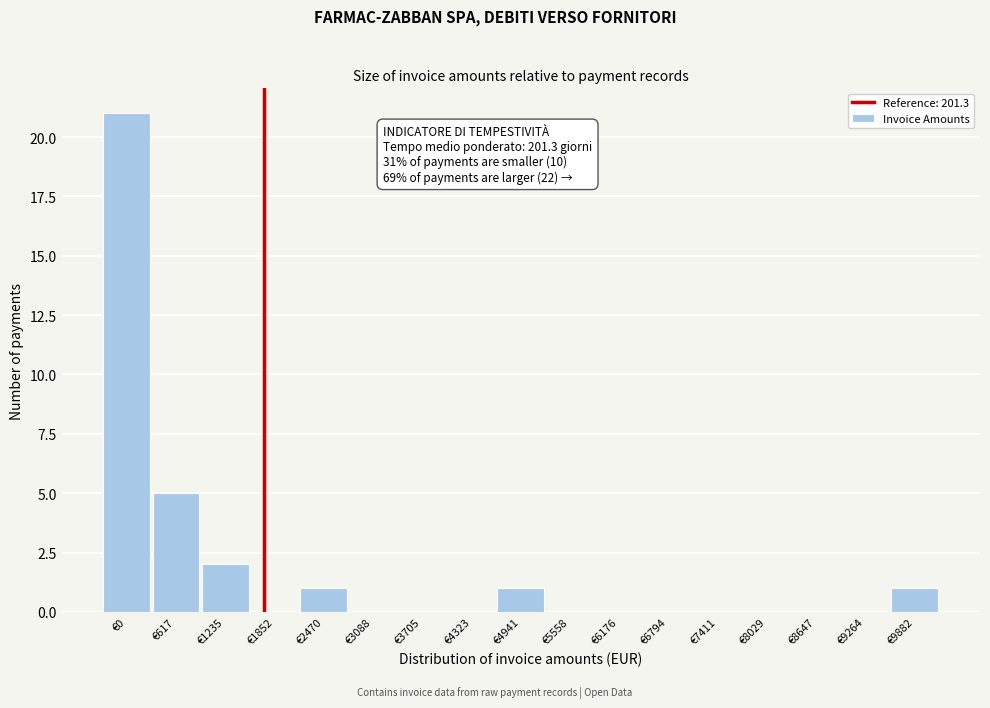

Reading left to right, what are all the values shown in this chart?

€0=21	€617=5	€1235=2	€1852=0	€2470=1	€3088=0	€3705=0	€4323=0	€4941=1	€5558=0	€6176=0	€6794=0	€7411=0	€8029=0	€8647=0	€9264=0	€9882=1